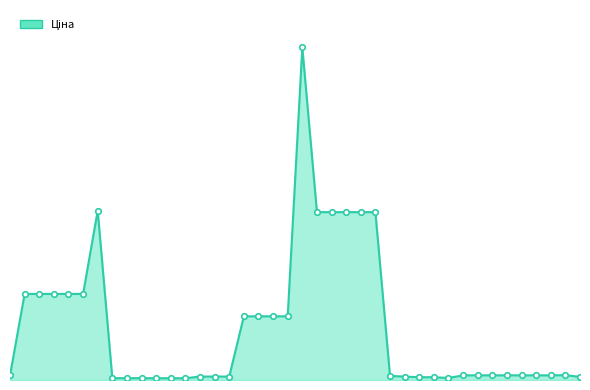

What is the difference between the second highest and second lowest values?

29437.0